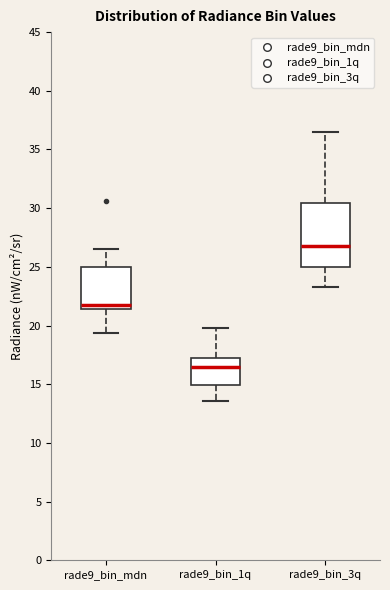

Reading left to right, read every box against the y-axis: the position of its median line, the range the box covers, and the ends of its whiskers. The values are not printed on the chart, so give them approximately, as read against the axis.

rade9_bin_mdn: median 21.5 (just above the box's lower edge), box 21.5 to 25.0, whiskers 19.5 to 26.5
rade9_bin_1q: median 16.5, box 15.0 to 17.5, whiskers 13.5 to 20.0
rade9_bin_3q: median 27.0, box 25.0 to 30.5, whiskers 23.5 to 36.5